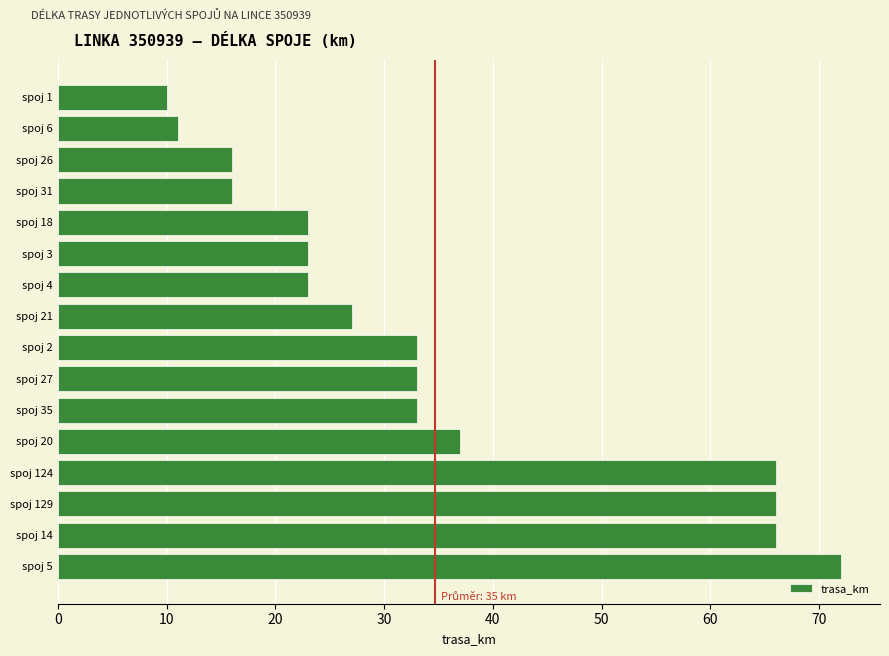

How many data points are less than 33?

8